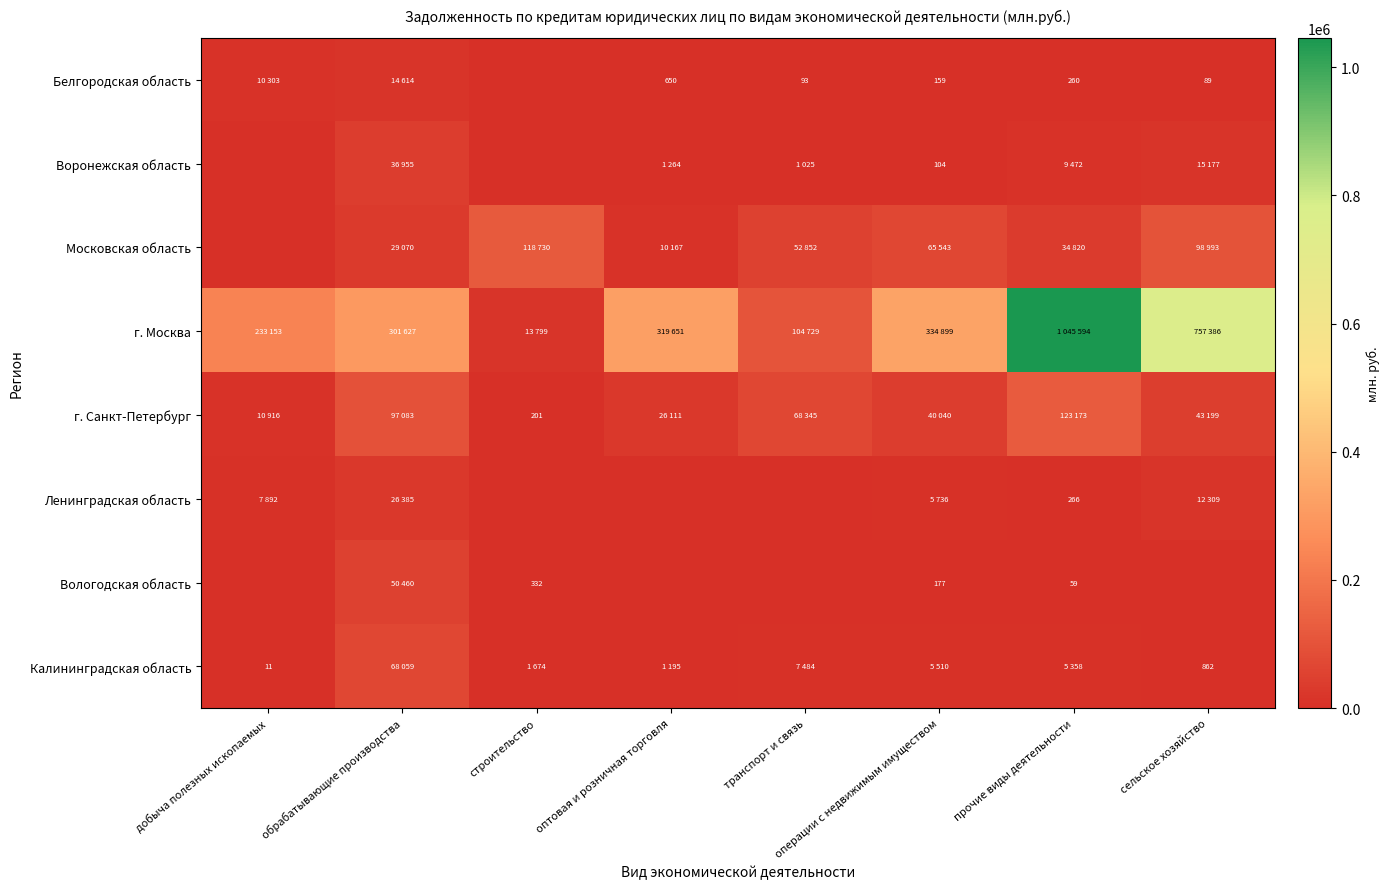

The Калининградская область series shows 15 at добыча полезных ископаемых. True or false?

False